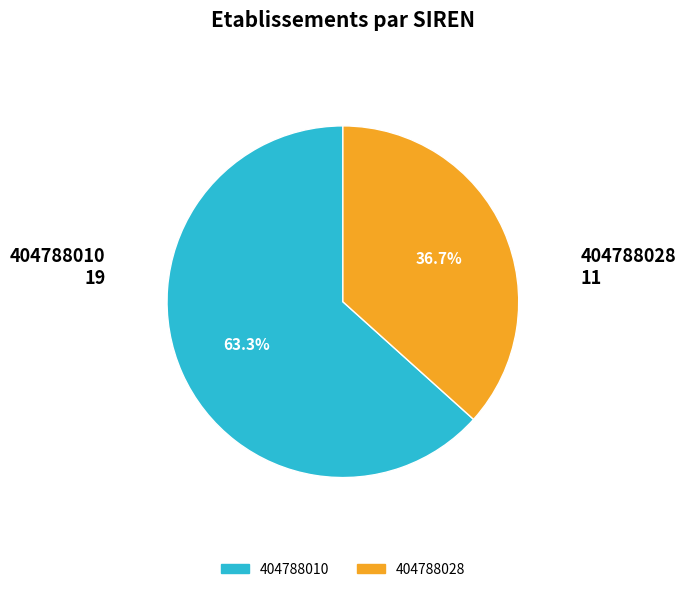

Approximately how many times larger is the value at 404788028 compared to 404788010?

0.6